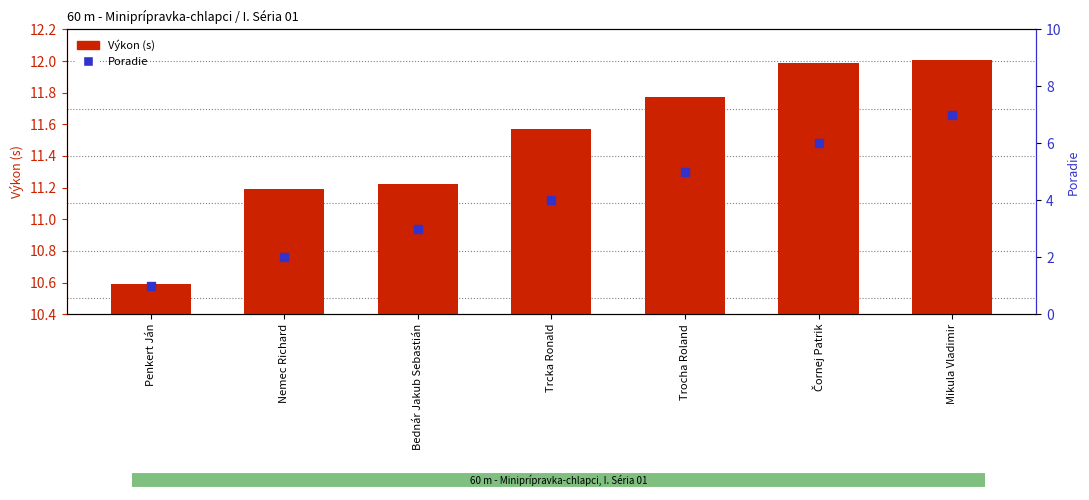

Which series reaches the minimum Y coordinate?

Poradie